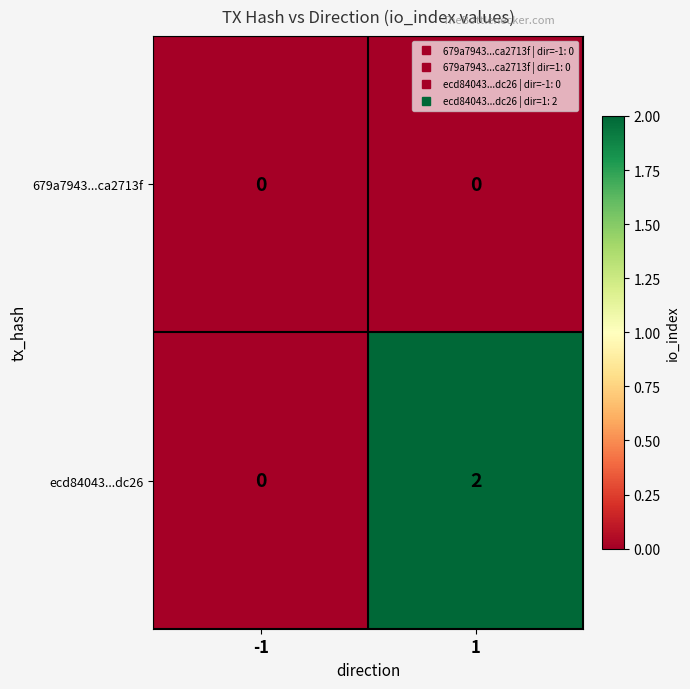

Which series has the largest total across all categories?

ecd84043...dc26